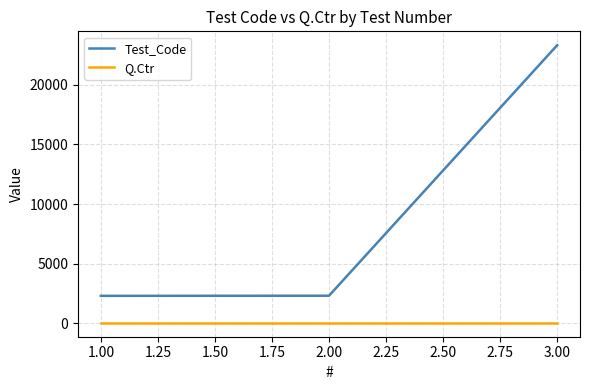

Which series changed the most between 1.00 and 3.00?

Test_Code